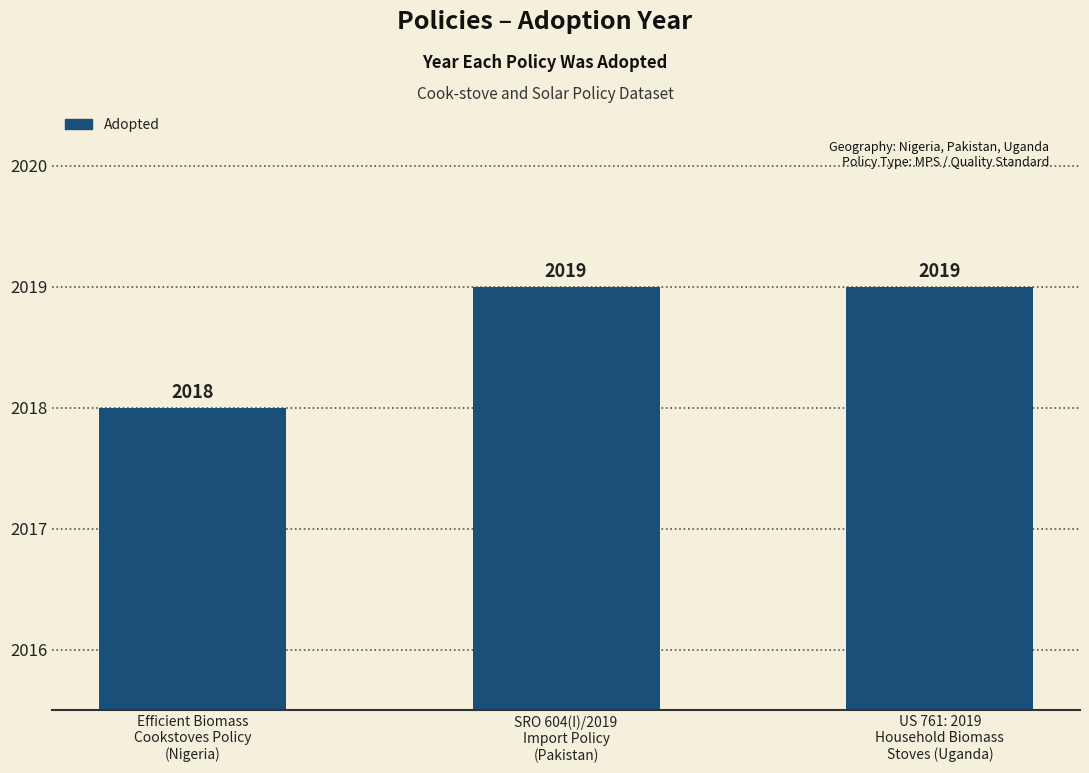

Reading left to right, list all the values displayed in this chart.

Efficient Biomass
Cookstoves Policy
(Nigeria)=2018	SRO 604(I)/2019
Import Policy
(Pakistan)=2019	US 761: 2019
Household Biomass
Stoves (Uganda)=2019